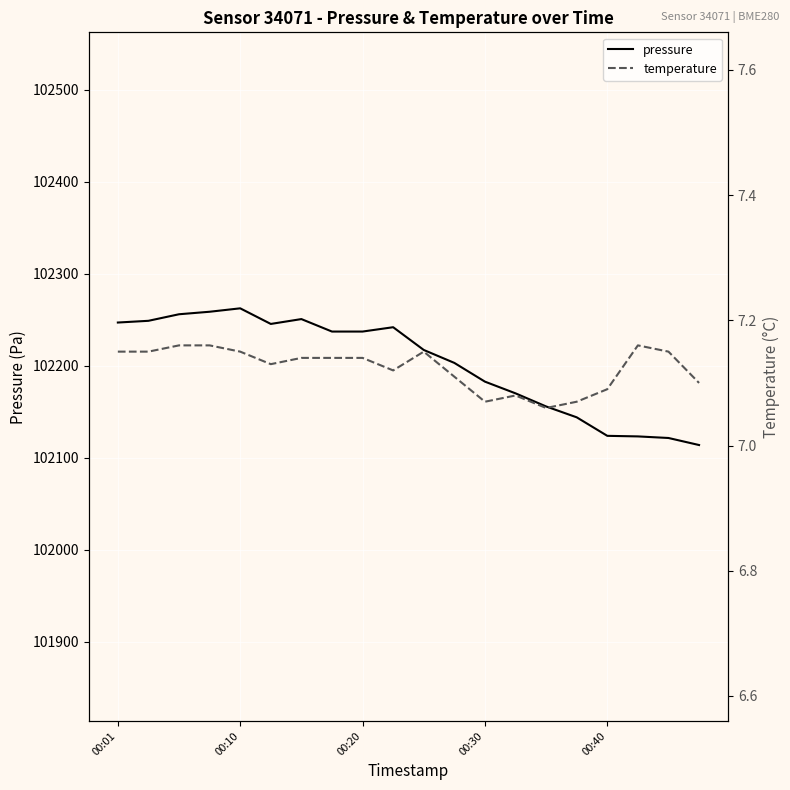

True or false: pressure and temperature intersect in this chart.

False